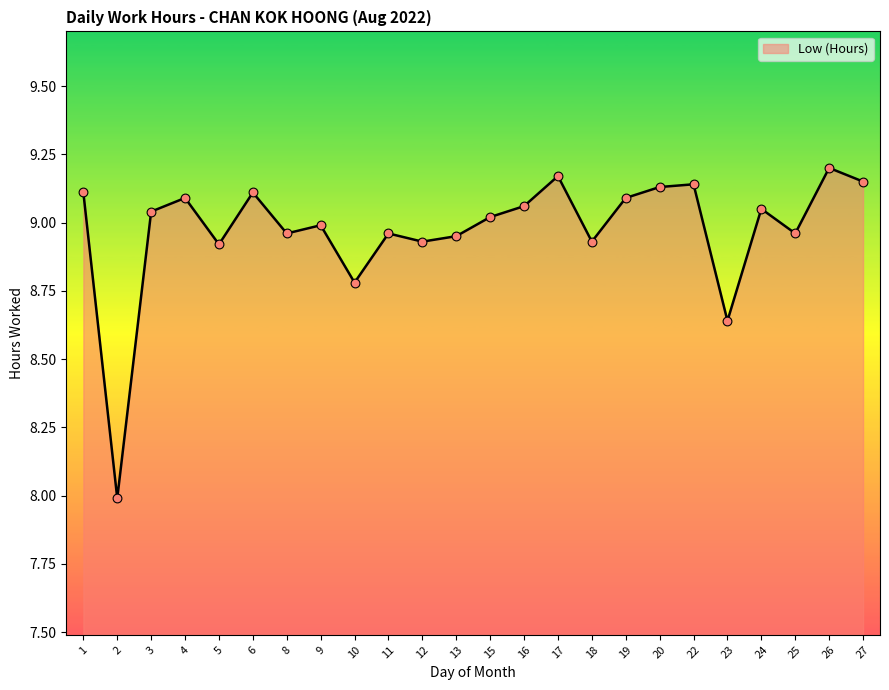

What is the change in value from 12 to 19?

+0.2